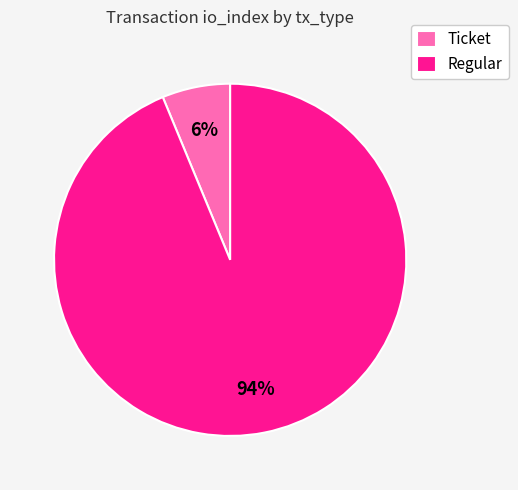

Rank the categories by value from lowest to highest.

Ticket, Regular